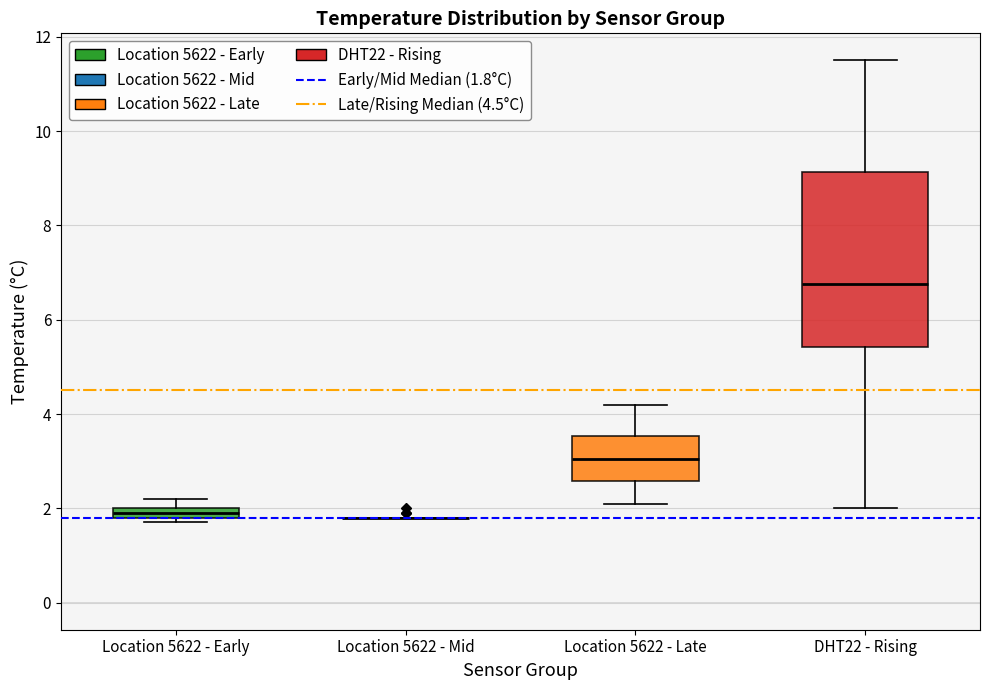

Which box is the tallest, from its lower edge to its upper edge?

DHT22 - Rising